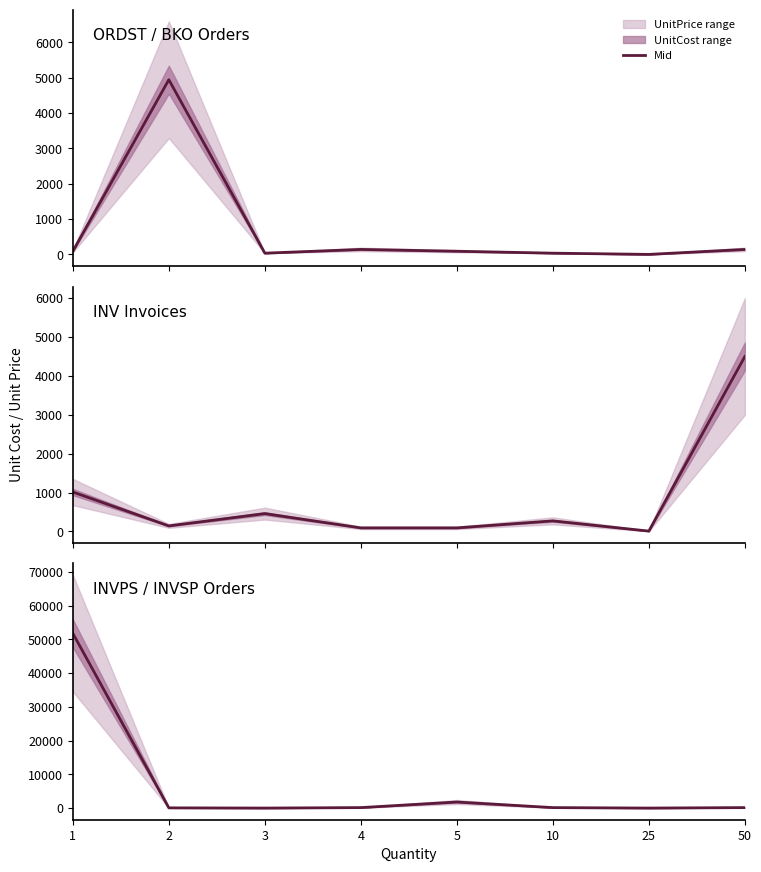

How many values are below 141?

3